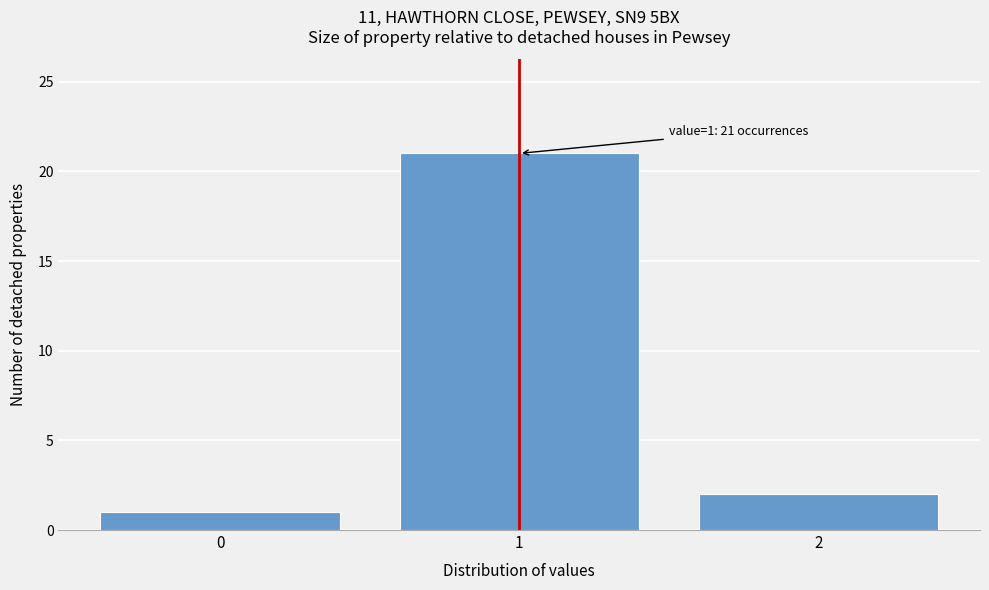

Over which range of the x-axis is the bar tallest?

0.5 to 1.5